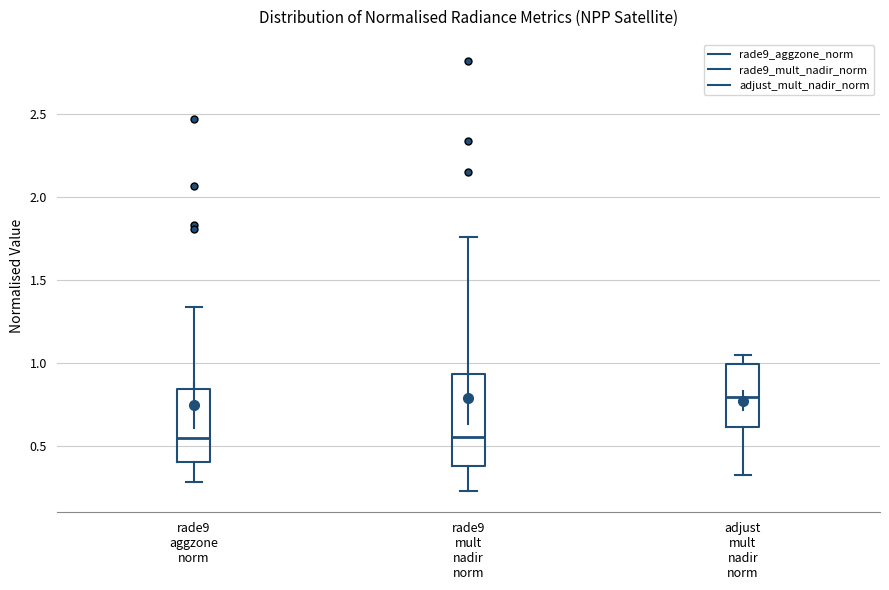

Reading left to right, read every box against the y-axis: the position of its median line, the range the box covers, and the ends of its whiskers. The values are not printed on the chart, so give them approximately, as read against the axis.

rade9 aggzone norm: median 0.55, box 0.40 to 0.85, whiskers 0.30 to 1.35
rade9 mult nadir norm: median 0.55, box 0.40 to 0.95, whiskers 0.25 to 1.75
adjust mult nadir norm: median 0.80, box 0.60 to 1.00, whiskers 0.35 to 1.05